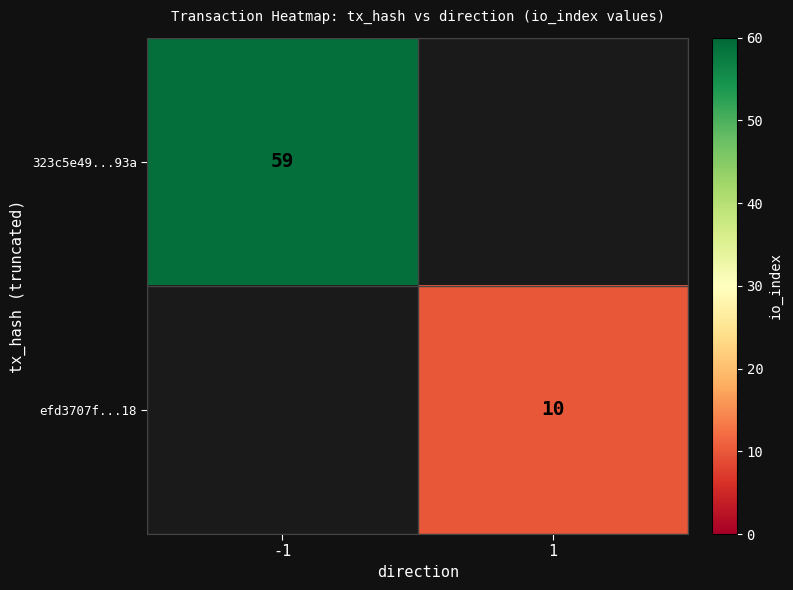

The value of 323c5e49...93a at -1 is 59. True or false?

True